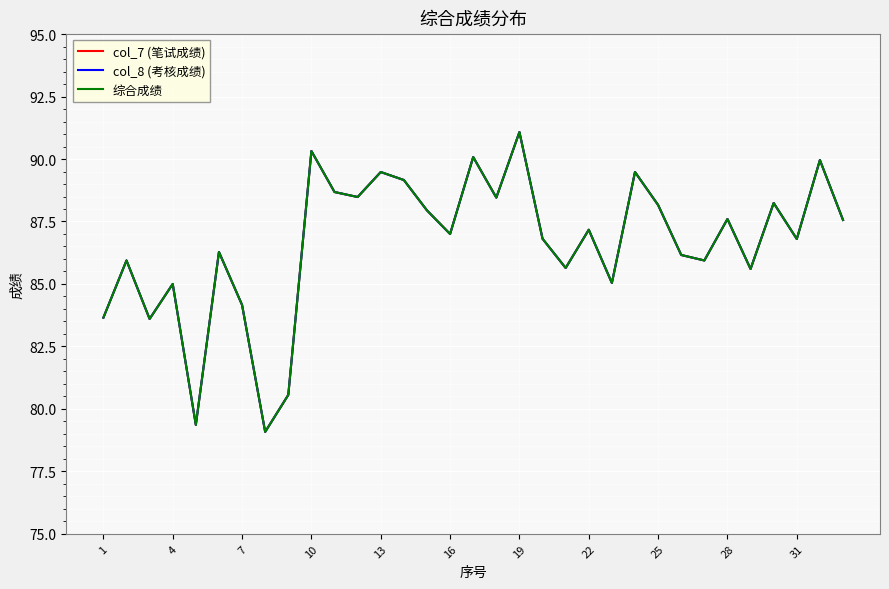

What is the minimum value for col_7 (笔试成绩)?

79.1